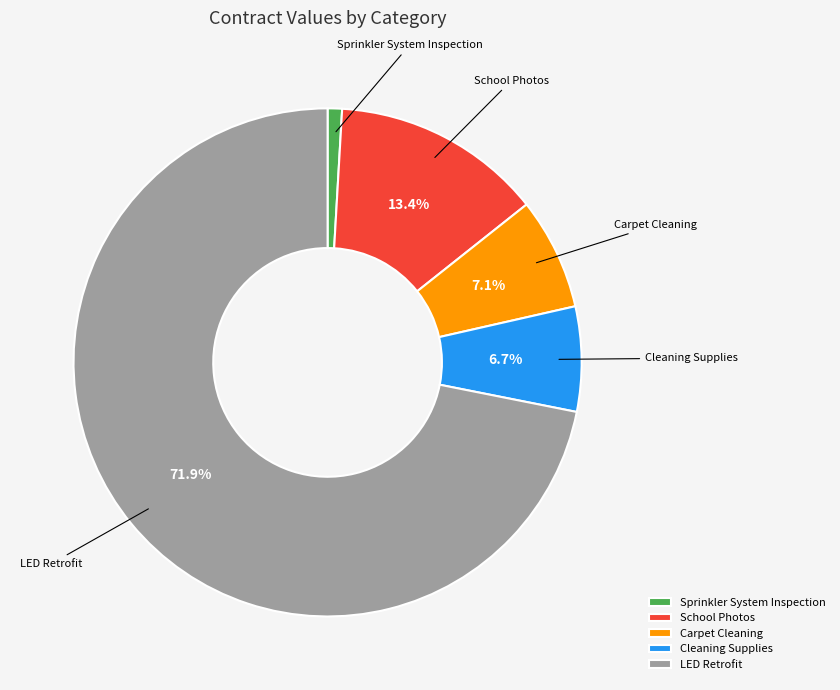

Which slice is the largest?

LED Retrofit